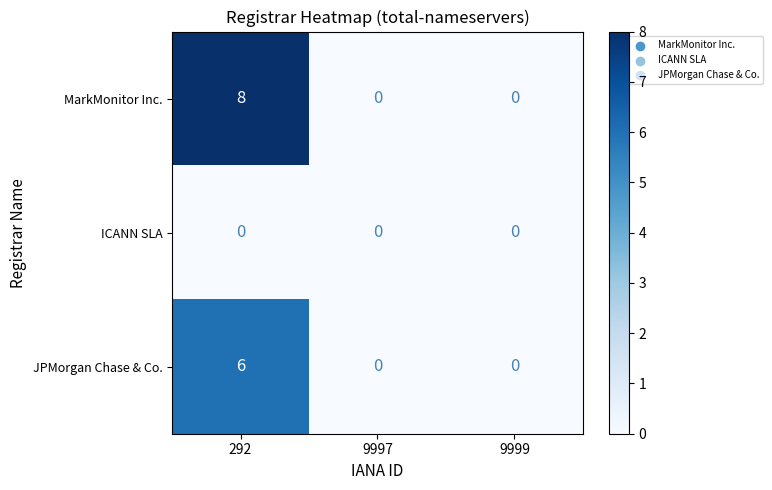

How many data points does each series have?

3